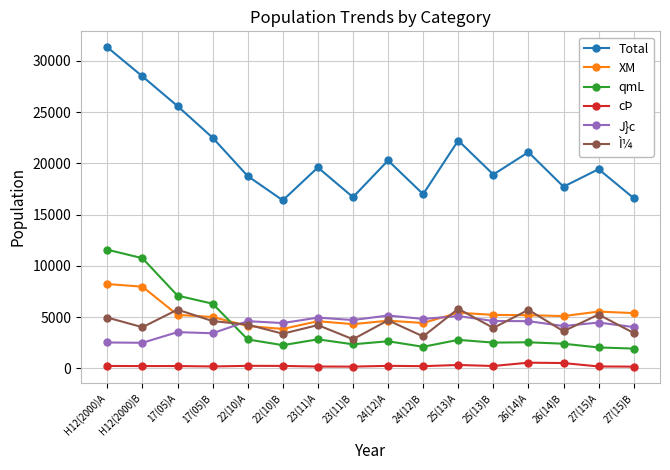

What is the label of the 7th point from the right?

24(12)B